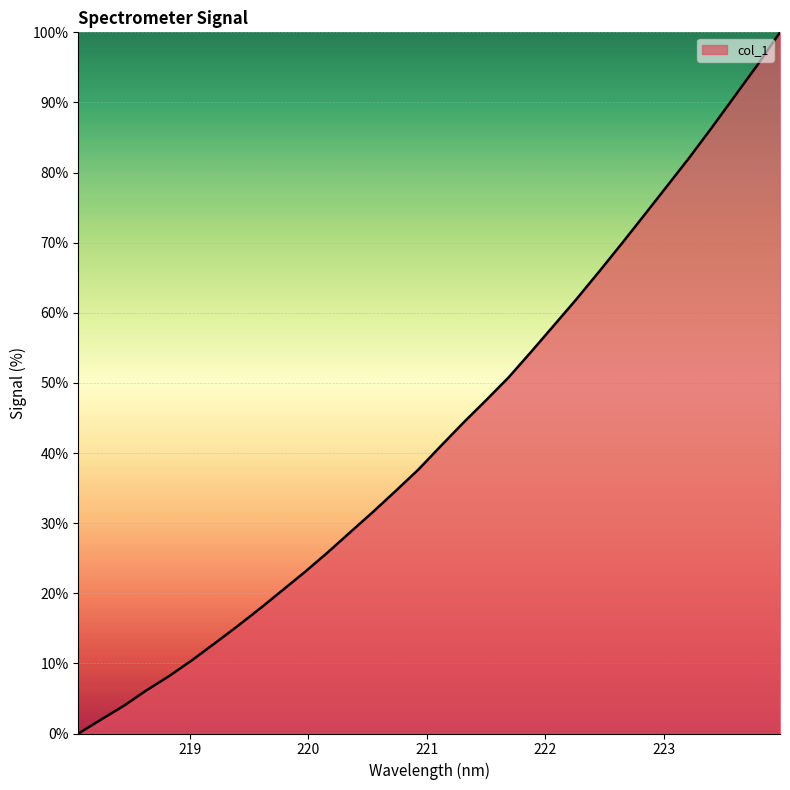

What is the greatest value displayed?

100.0